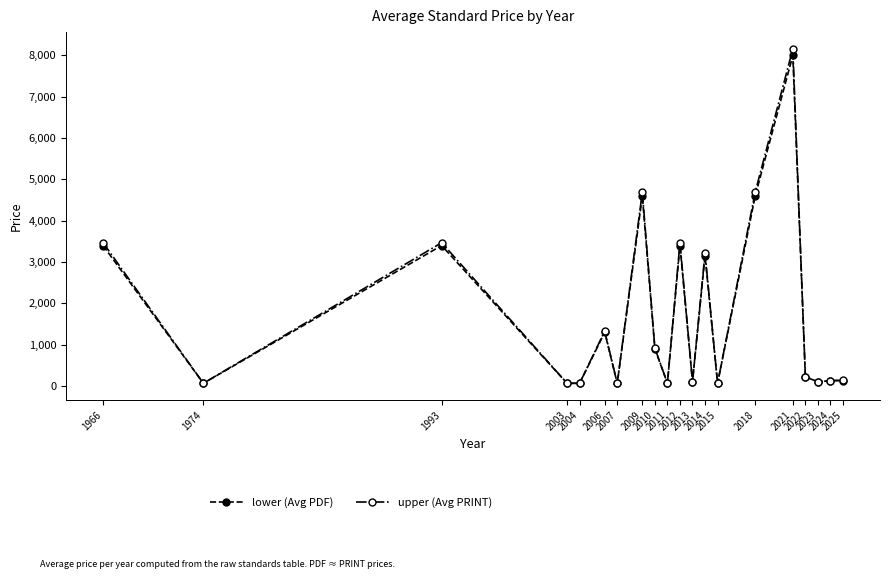

What is the maximum value for lower (Avg PDF)?

8000.0